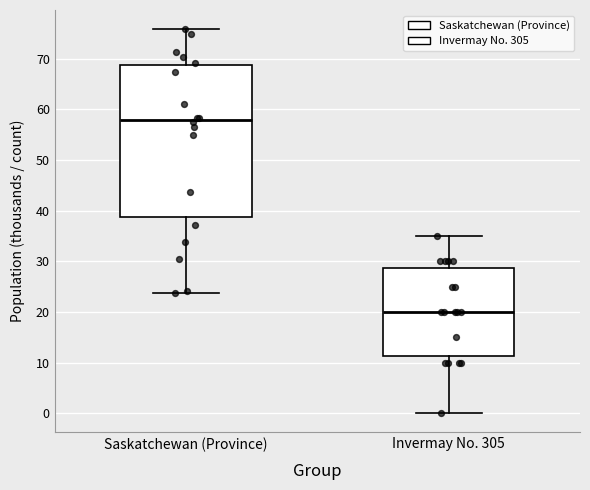

Reading left to right, read every box against the y-axis: the position of its median line, the range the box covers, and the ends of its whiskers. The values are not printed on the chart, so give them approximately, as read against the axis.

Saskatchewan (Province): median 58, box 39 to 69, whiskers 24 to 76
Invermay No. 305: median 20, box 11 to 29, whiskers 0 to 35